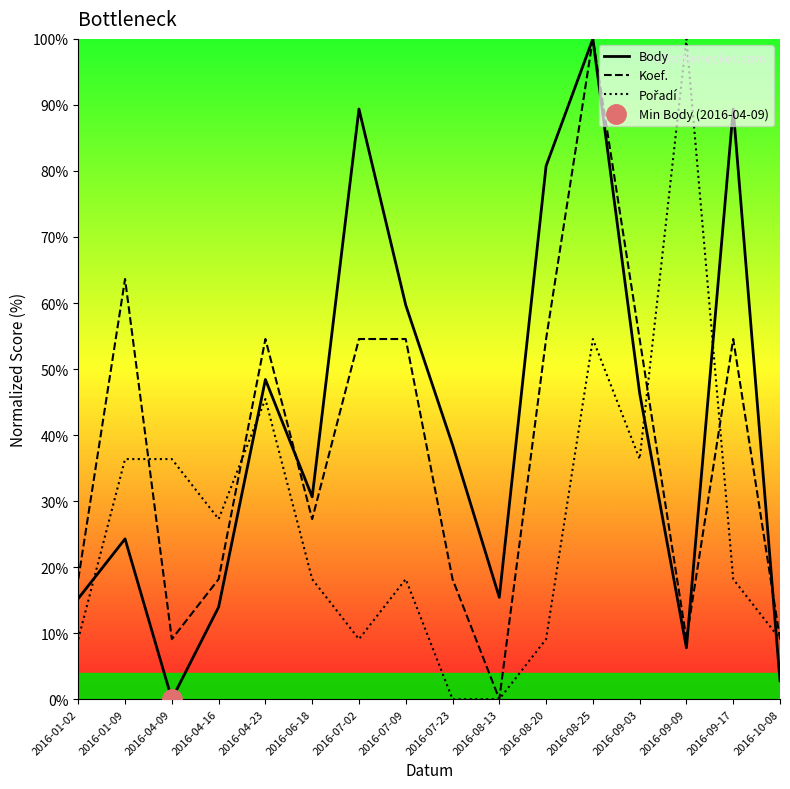

Which label corresponds to the smallest value in the chart?

2016-04-09